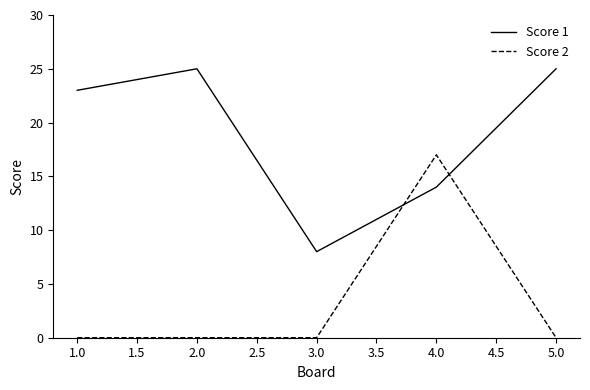

Which series has the largest total across all categories?

Score 1